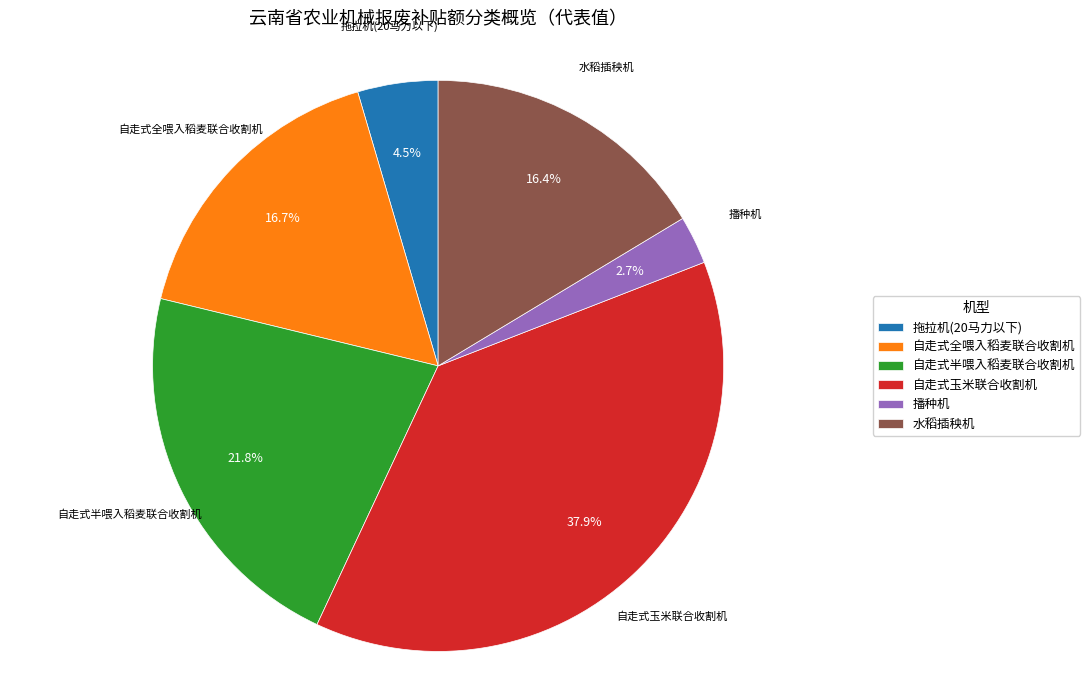

To the nearest percent, what portion does 自走式半喂入稻麦联合收割机 represent?

22%